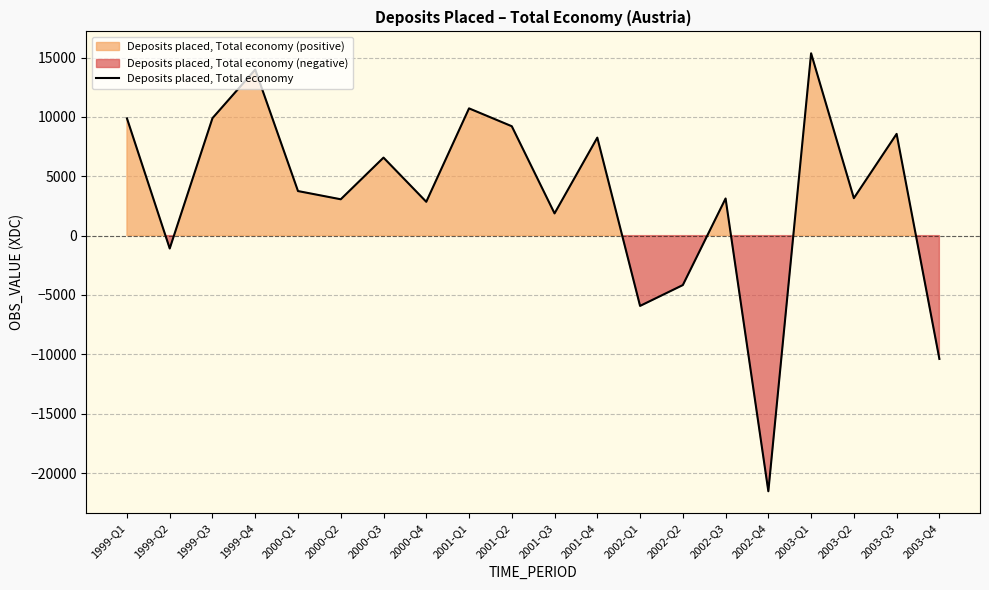

What is the minimum value shown in the chart?

-21535